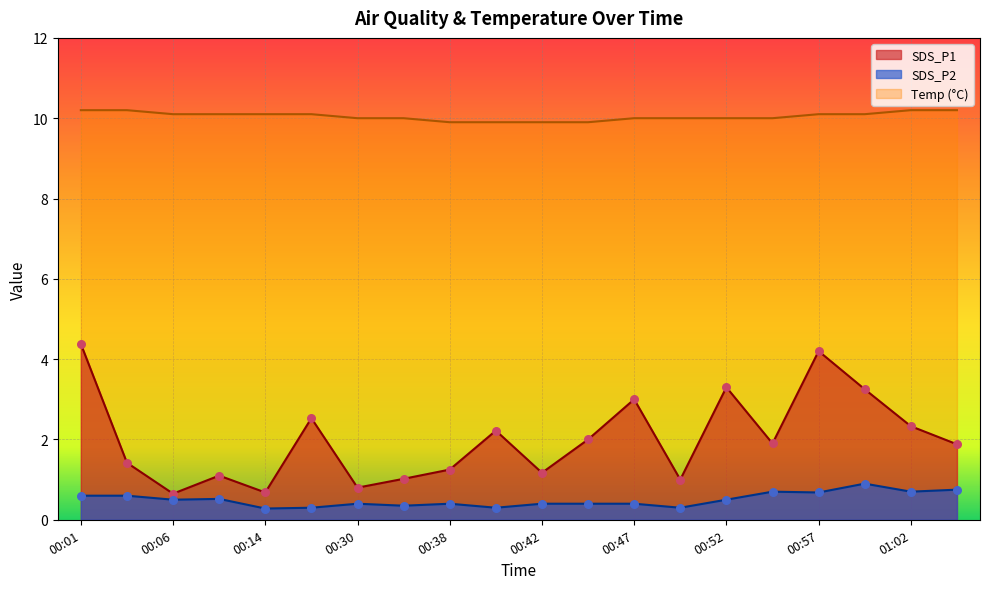

What are all the series names shown in the legend?

SDS_P1, SDS_P2, Temp (°C)